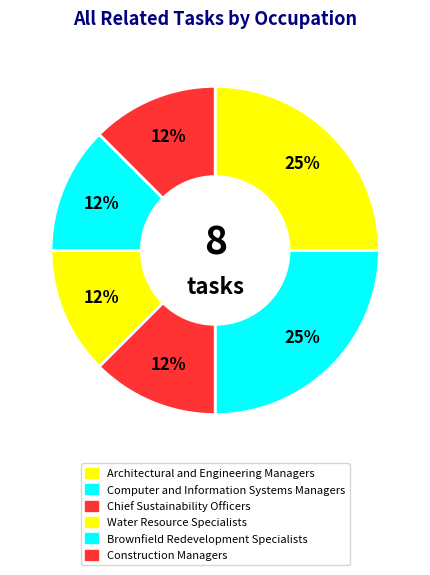

To the nearest percent, what portion does Computer and Information Systems Managers represent?

25%